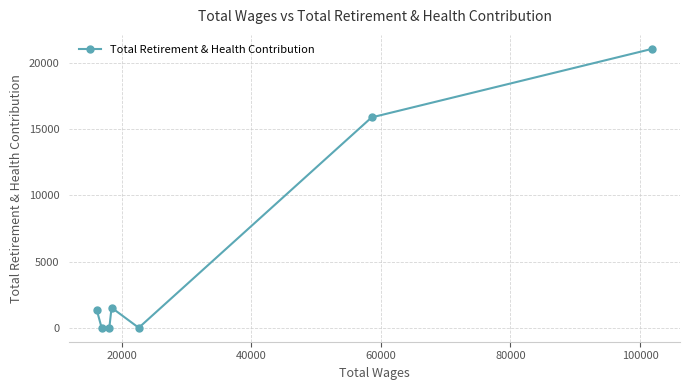

What is the greatest value displayed?

21057